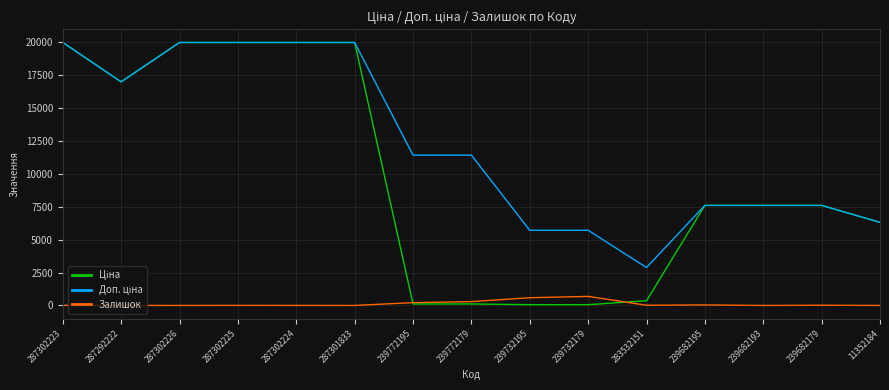

Is it true that Доп. ціна equals 13434.5 at 239682193?

False